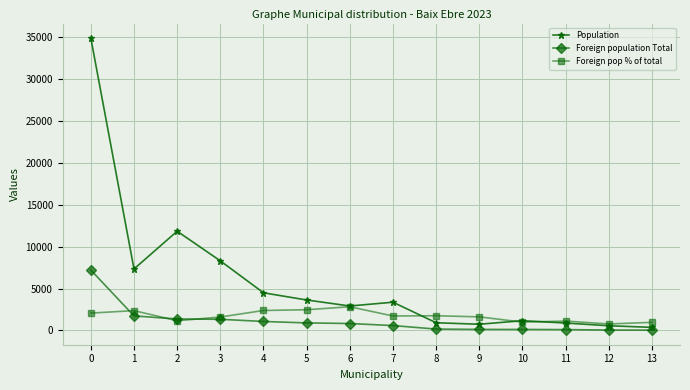

What is the total value across all series at 4?

7932